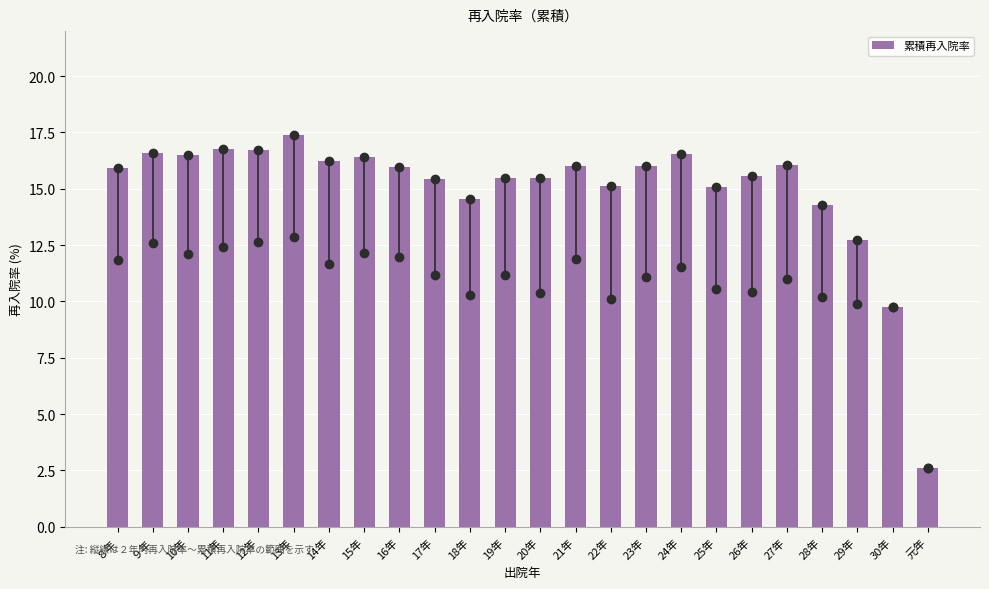

True or false: the data shows 24.4 at 27年.

False